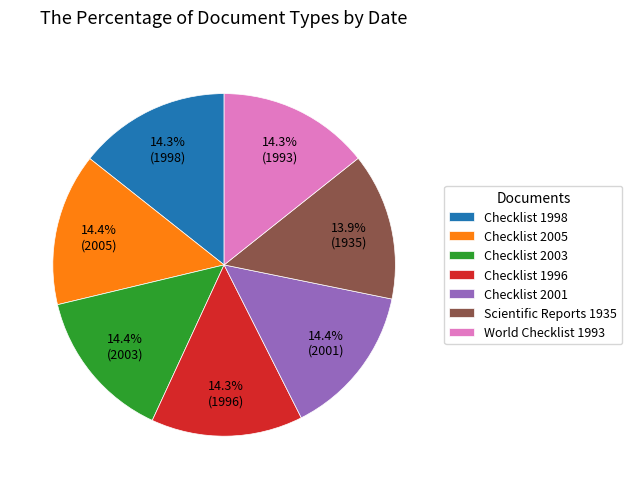

What portion of the pie excludes Scientific Reports 1935?

86.1%